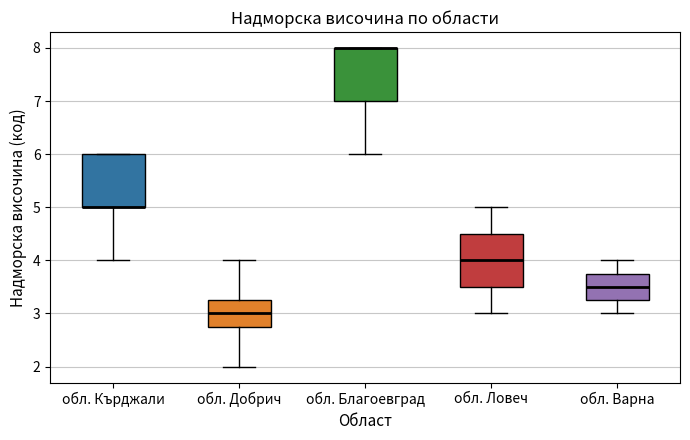

Where does the median line of the box for обл. Варна sit on the y-axis? The values are not printed on the chart, so give them approximately, as read against the axis.

3.5